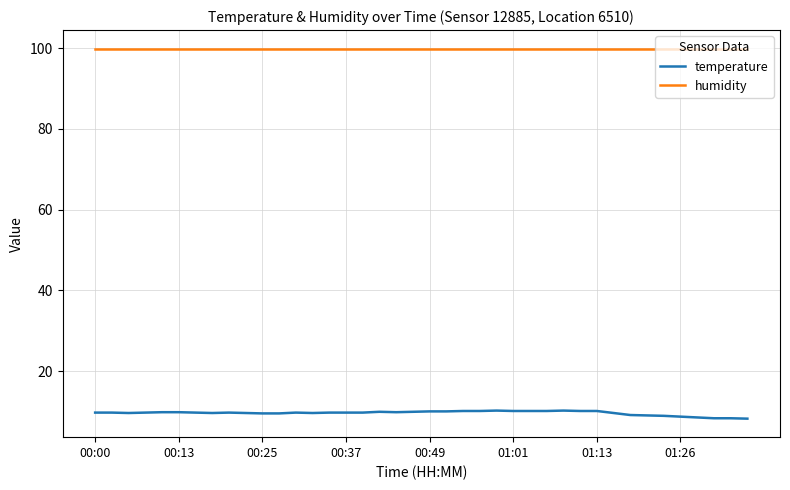

List the series in order of their peak value, highest first.

humidity, temperature